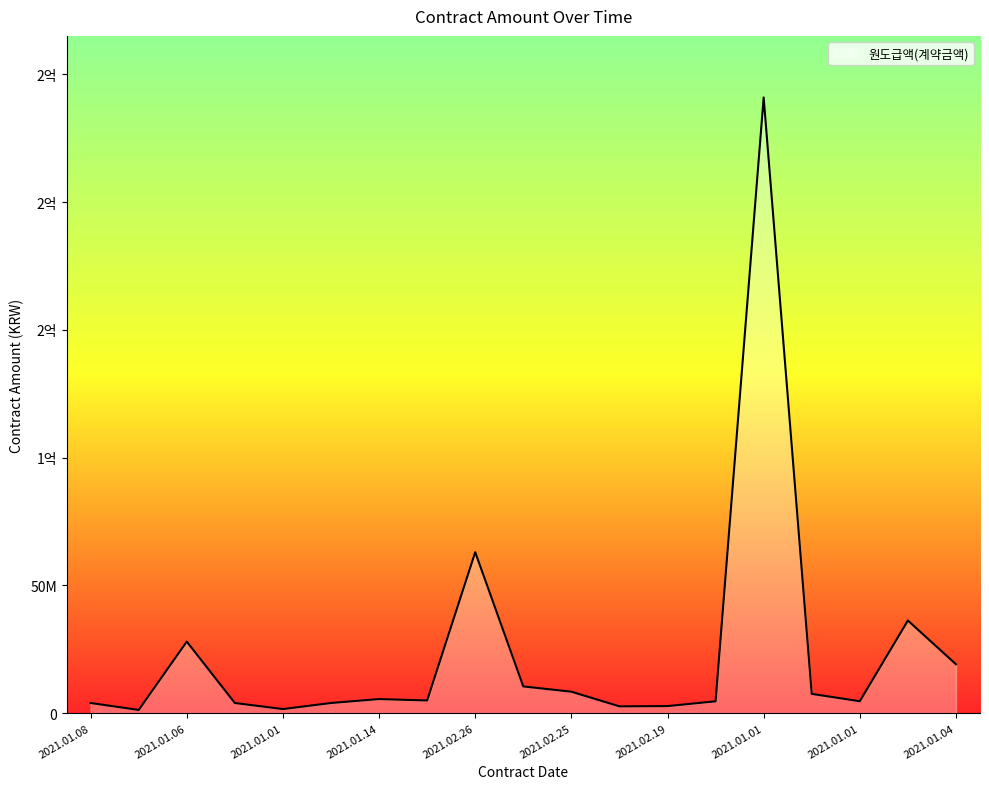

Reading left to right, what are all the values shown in this chart?

3960000	1237000	27989500	3960000	1584000	3960000	5500000	4950000	63000000	10450000	8385300	2648000	2749000	4631880	241000000	7524000	4651200	36241390	19128300